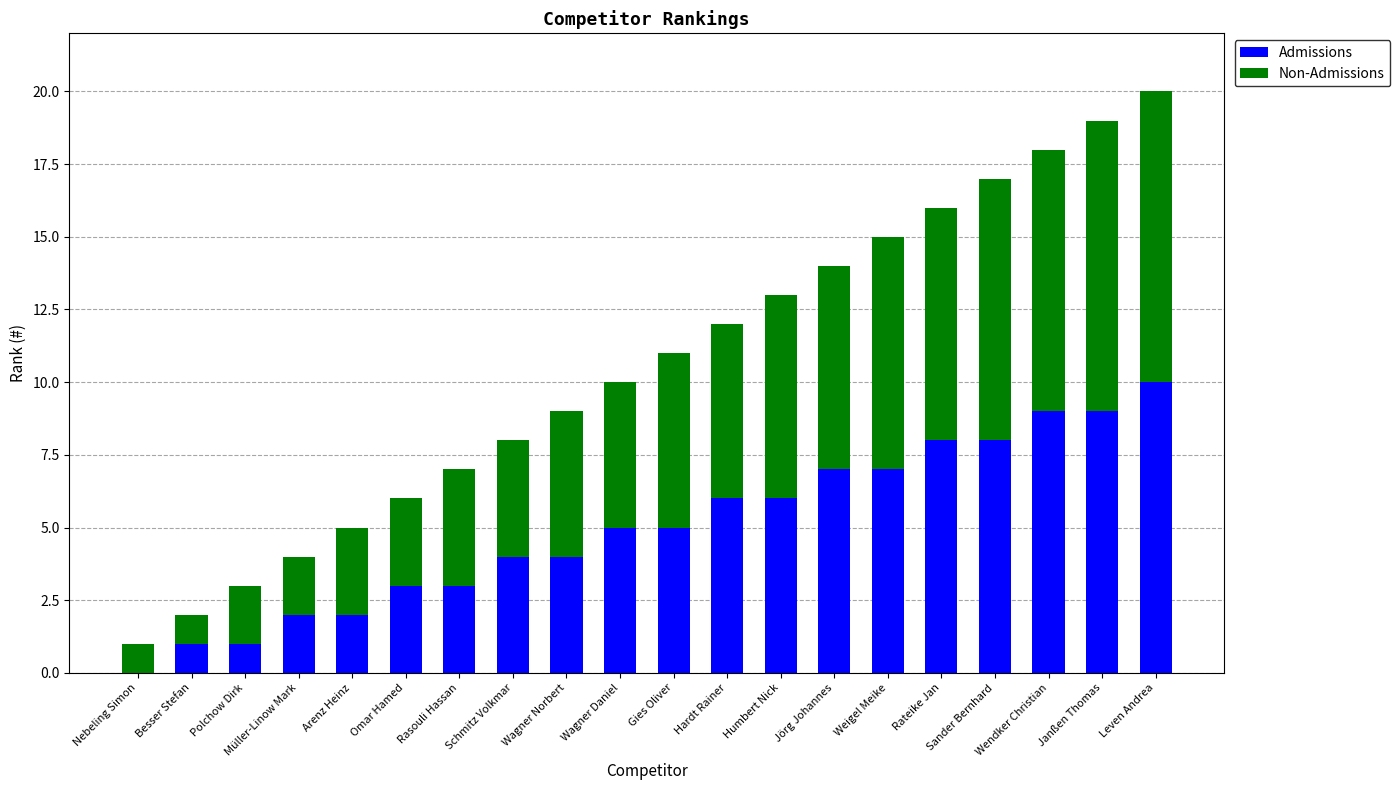

Is it true that Admissions equals 3 at Rateike Jan?

False